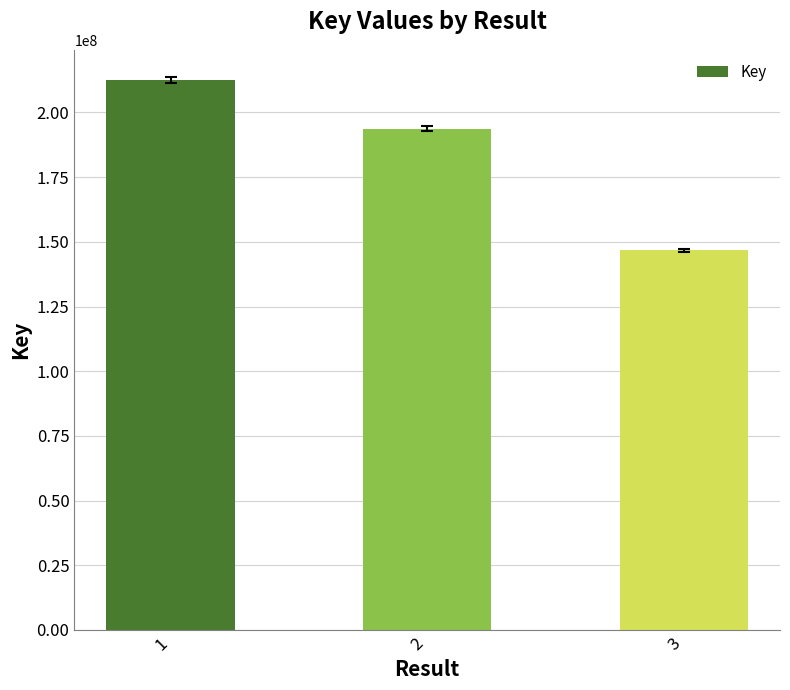

List the labels in order of value, largest first.

1, 2, 3